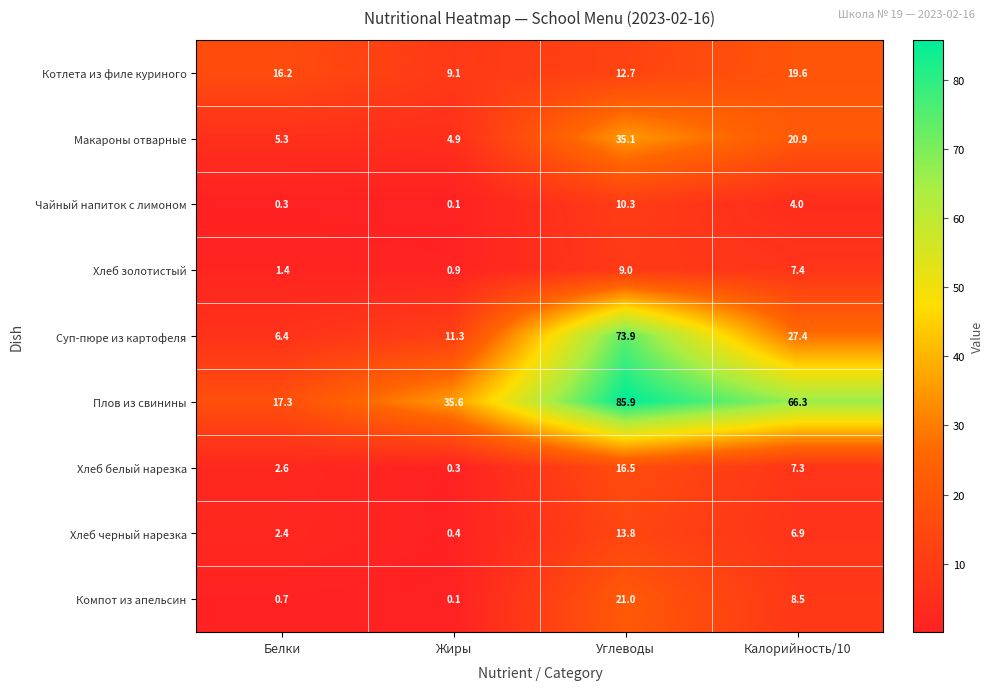

Which series has the widest spread of values?

Плов из свинины